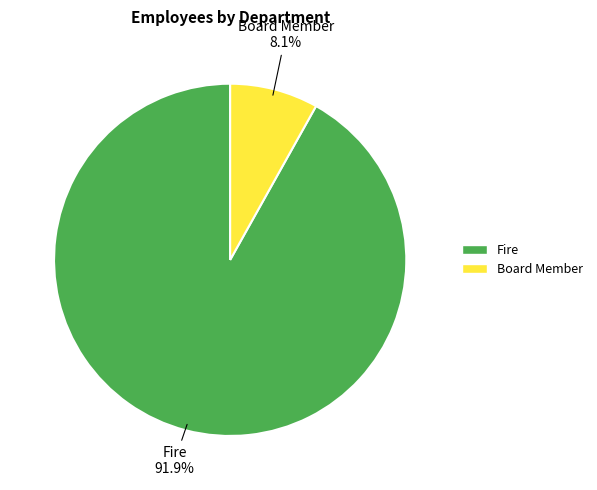

Which category has the biggest portion of the pie?

Fire